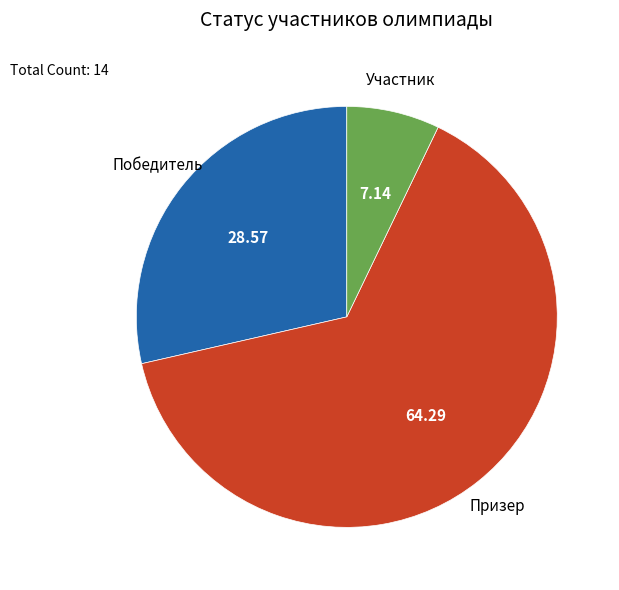

Rank the categories by value from highest to lowest.

Призер, Победитель, Участник